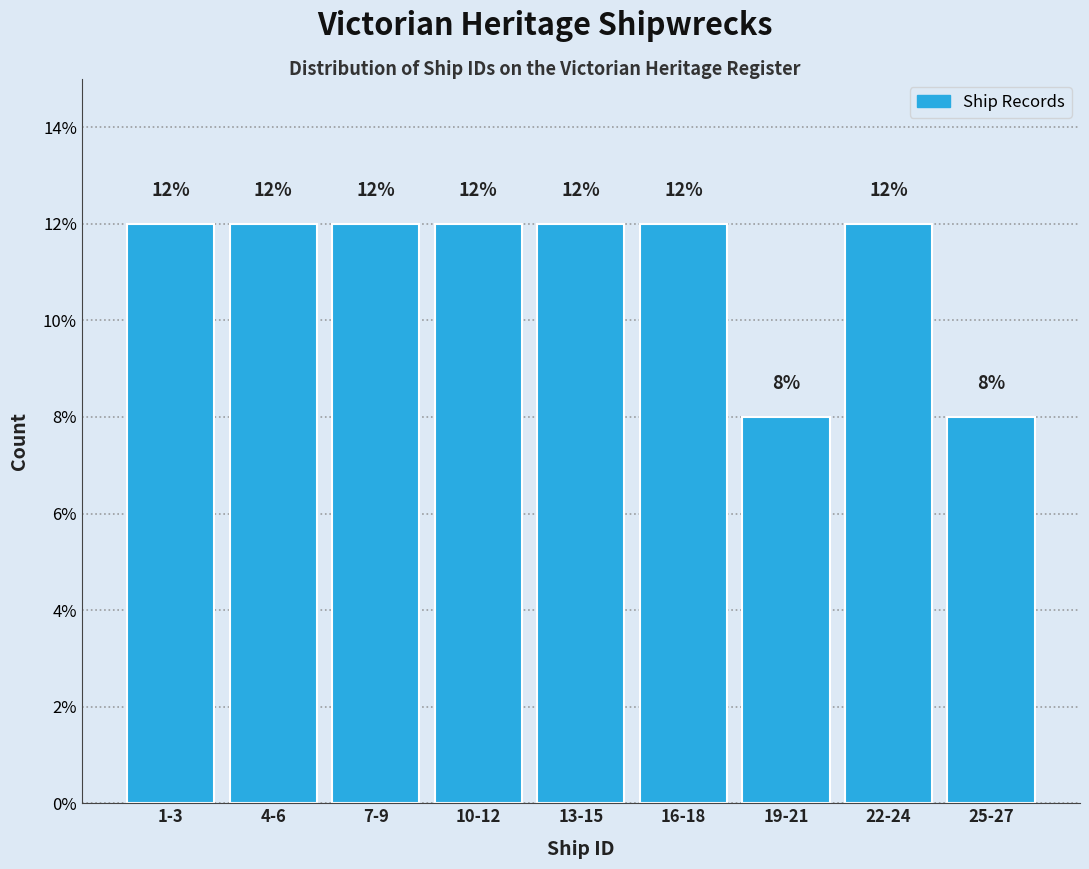

Reading right to left, what are all the values shown in this chart?

25-27=8	22-24=12	19-21=8	16-18=12	13-15=12	10-12=12	7-9=12	4-6=12	1-3=12